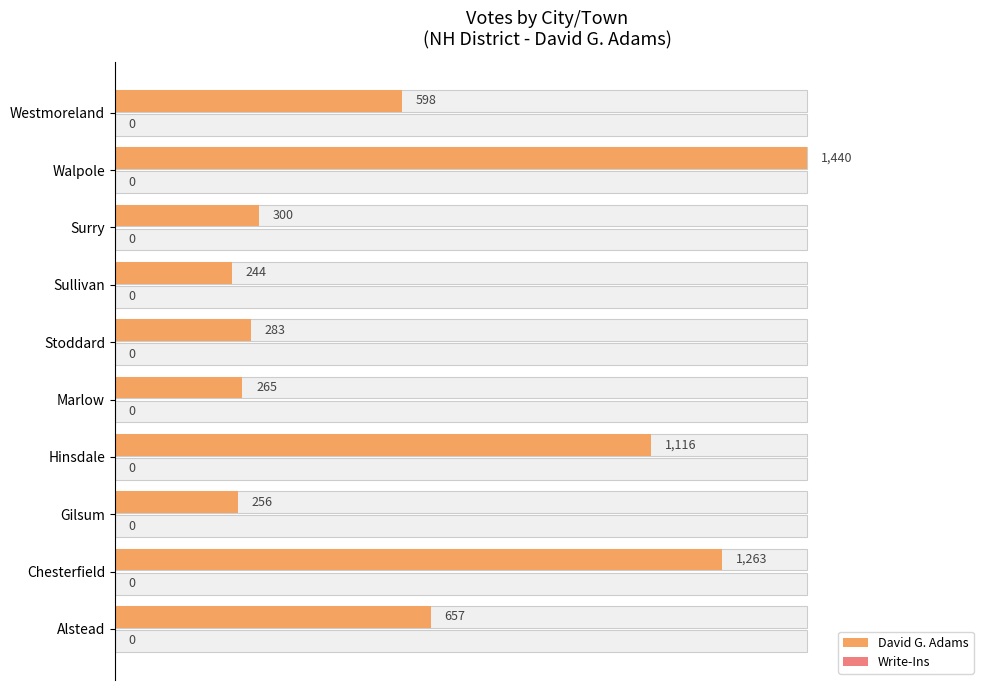

What are all the series names shown in the legend?

David G. Adams, Write-Ins